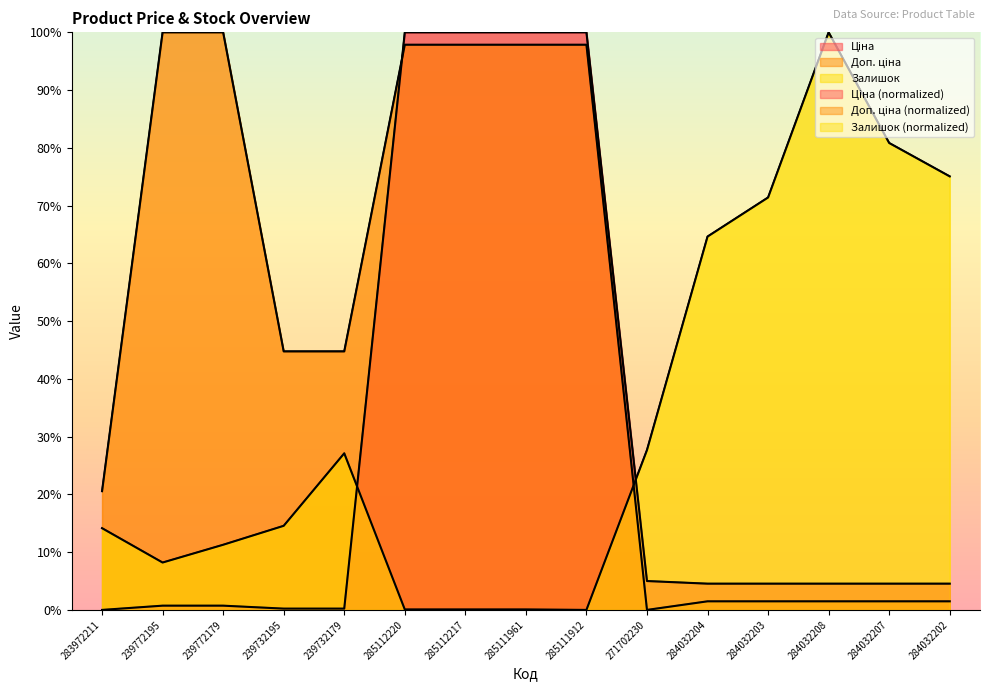

Between 285111912 and 285112217, which is larger?

285111912